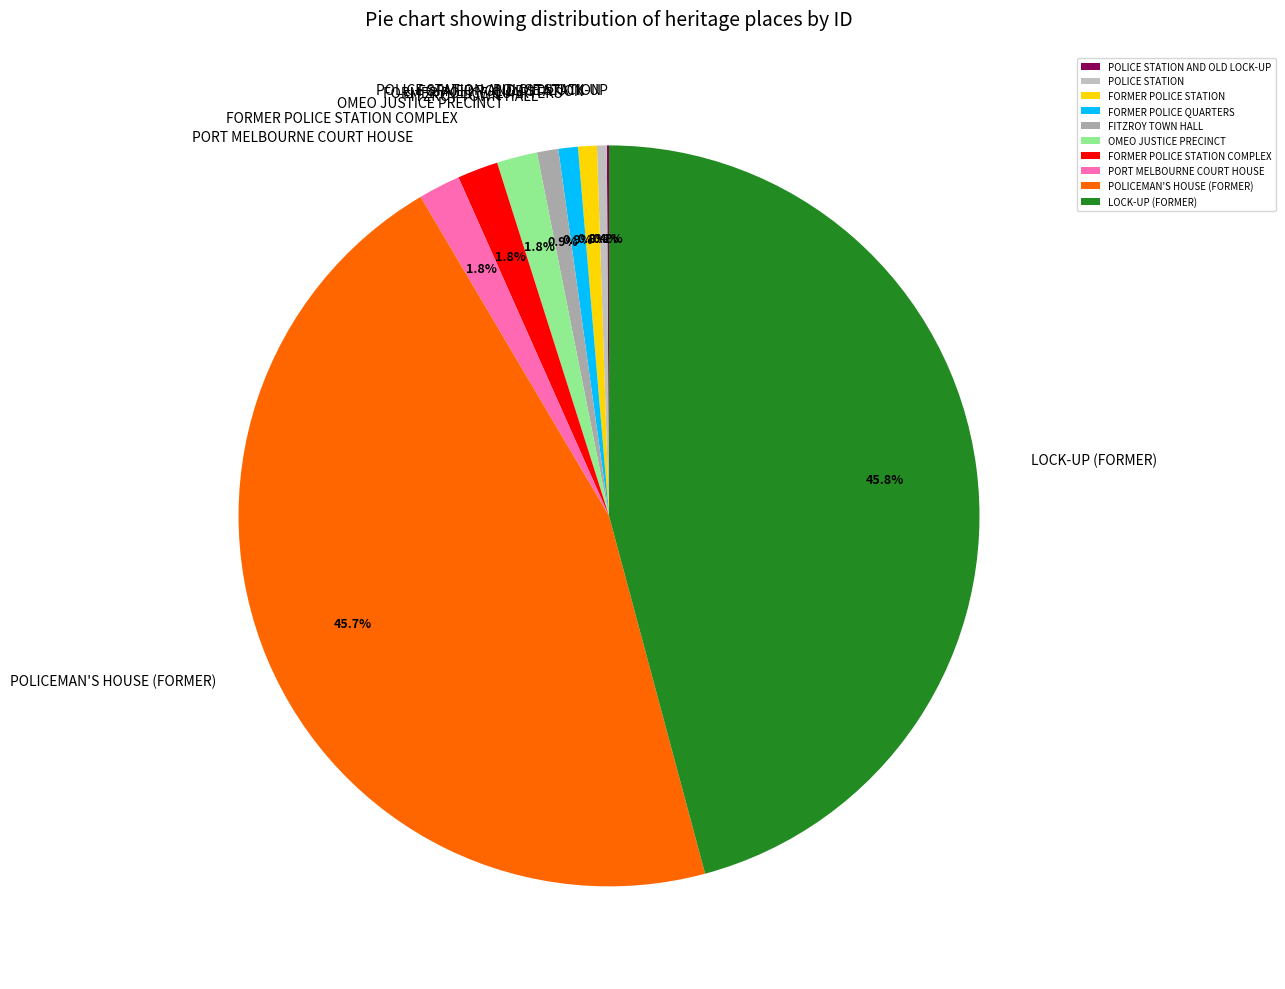

What is the ratio of the value at POLICE STATION to the value at FITZROY TOWN HALL?

0.5